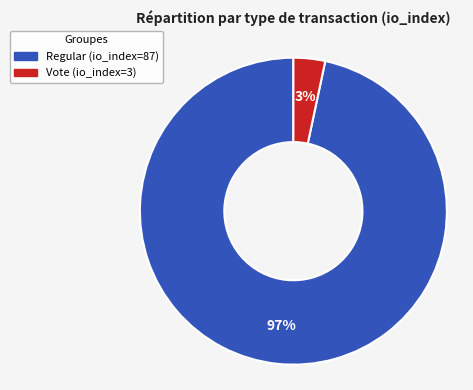

To the nearest percent, what is the average slice percentage?

50%